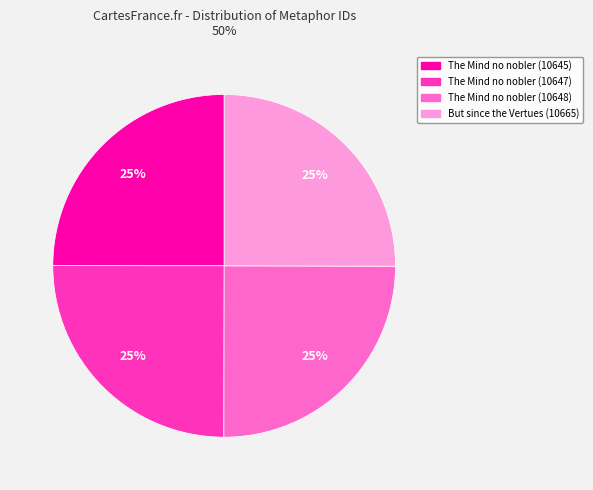

Is there a majority slice in this chart?

No